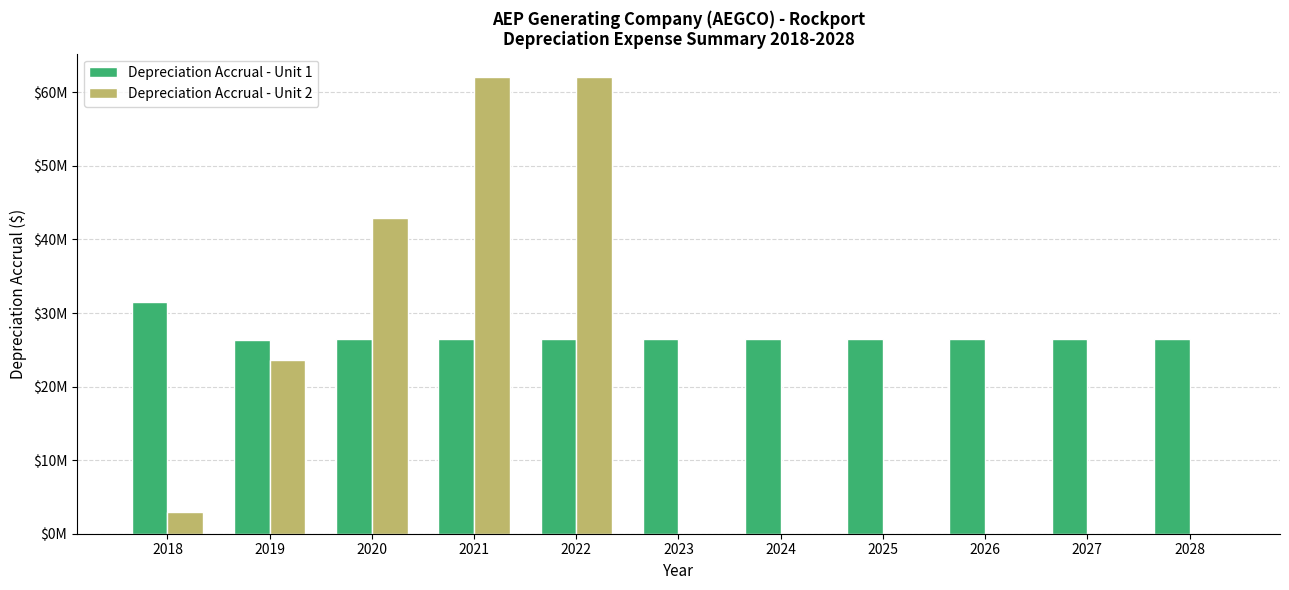

At how many categories does at least one series exceed 23084367?

11